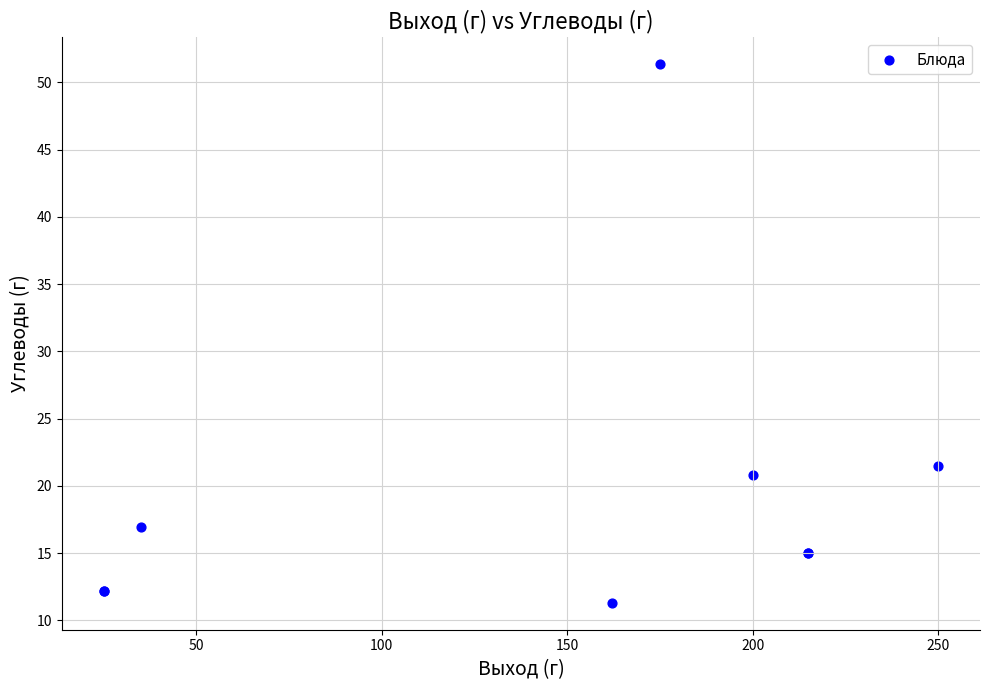

What Y value in the scatter plot is closest to 31?

21.5